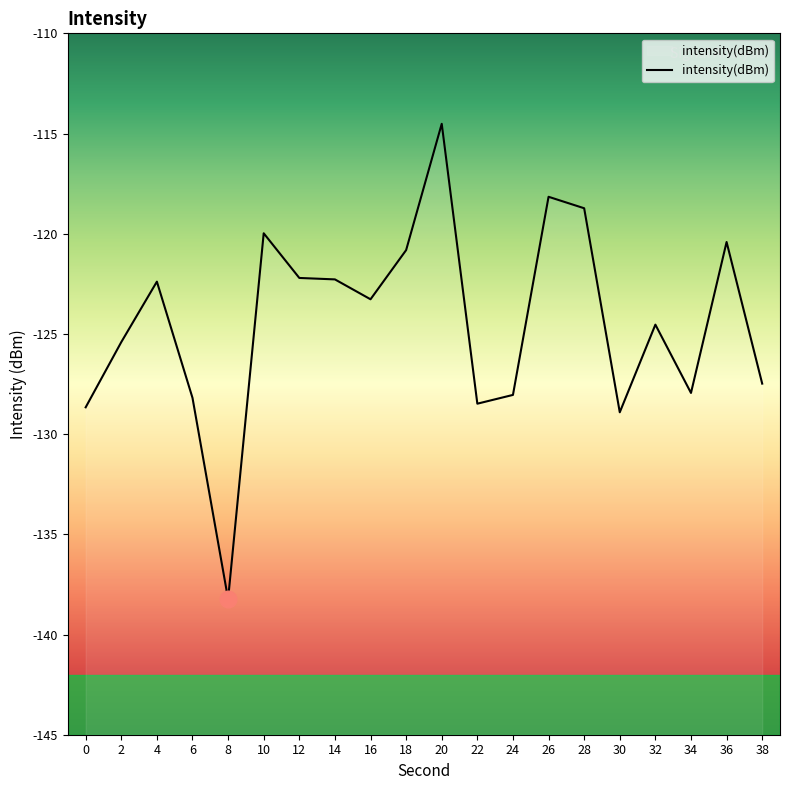

Reading right to left, list all the values displayed in this chart.

38=-127.5	36=-120.4	34=-127.9	32=-124.5	30=-128.9	28=-118.7	26=-118.2	24=-128.0	22=-128.5	20=-114.5	18=-120.8	16=-123.3	14=-122.3	12=-122.2	10=-120.0	8=-138.2	6=-128.2	4=-122.4	2=-125.4	0=-128.7